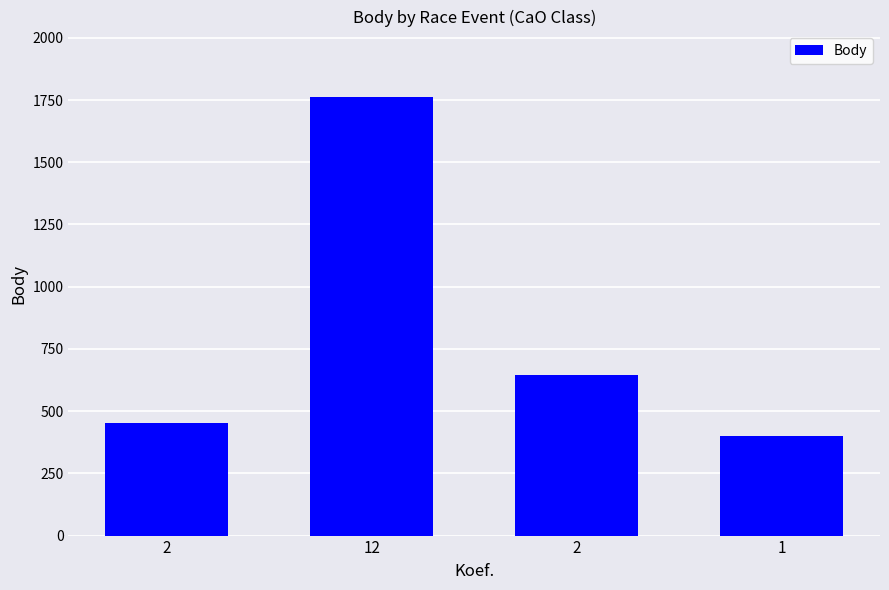

What is the difference between the maximum and minimum values?

1359